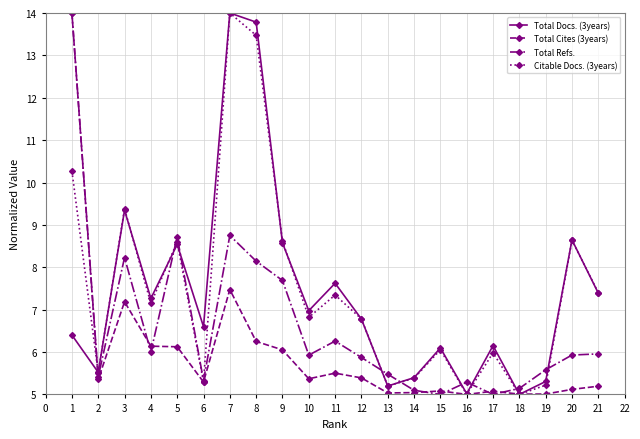

What is the sum of the Total Docs. (3years) values at 12 and 10?

13.8